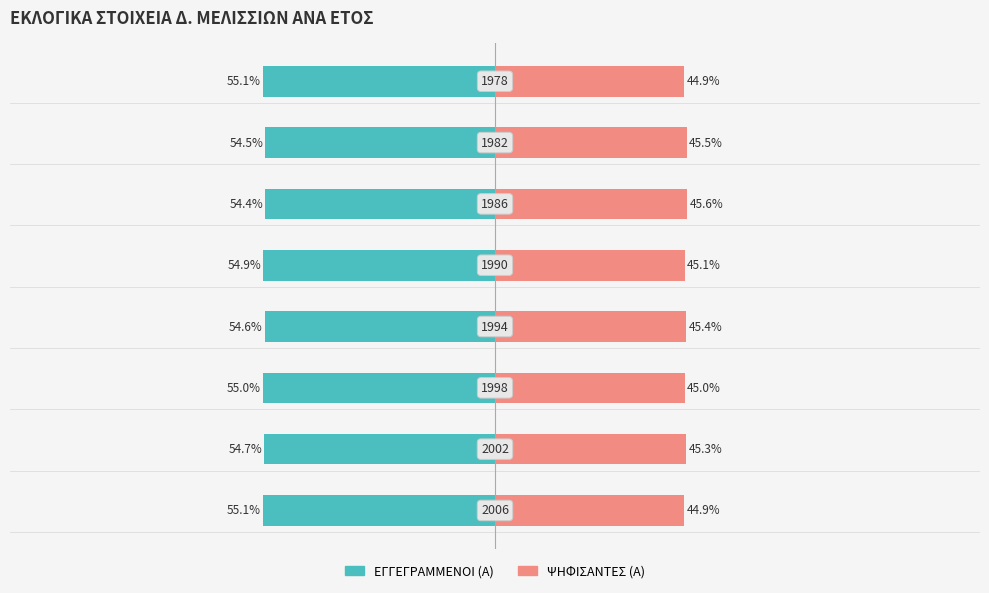

Reading left to right, what are all the values shown in this chart?

ΕΓΓΕΓΡΑΜΜΕΝΟΙ (Α): 0=-55.1	1=-54.7	2=-55.0	3=-54.6	4=-54.9	5=-54.4	6=-54.5	7=-55.1
ΨΗΦΙΣΑΝΤΕΣ (Α): 0=44.9	1=45.3	2=45.0	3=45.4	4=45.1	5=45.6	6=45.5	7=44.9